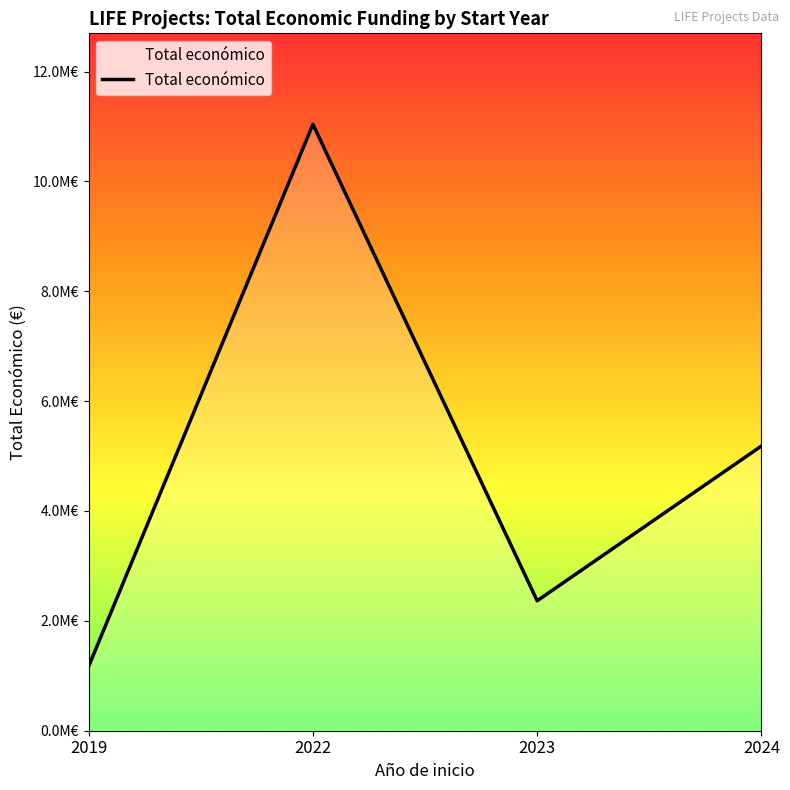

Which label corresponds to the largest value in the chart?

2022